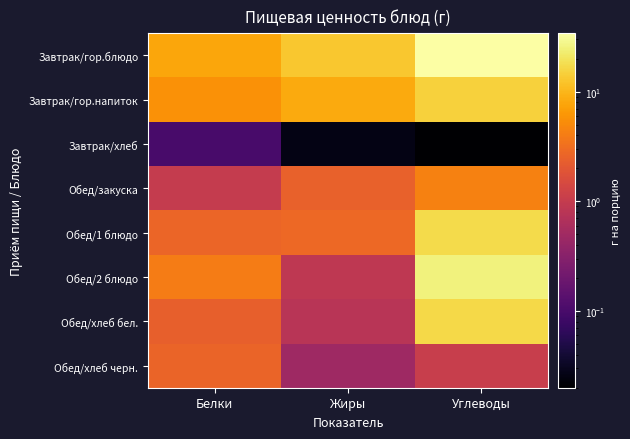

Rank the series by their maximum value, from highest to lowest.

Завтрак/гор.блюдо, Обед/2 блюдо, Обед/1 блюдо, Обед/хлеб бел., Завтрак/гор.напиток, Обед/закуска, Обед/хлеб черн., Завтрак/хлеб